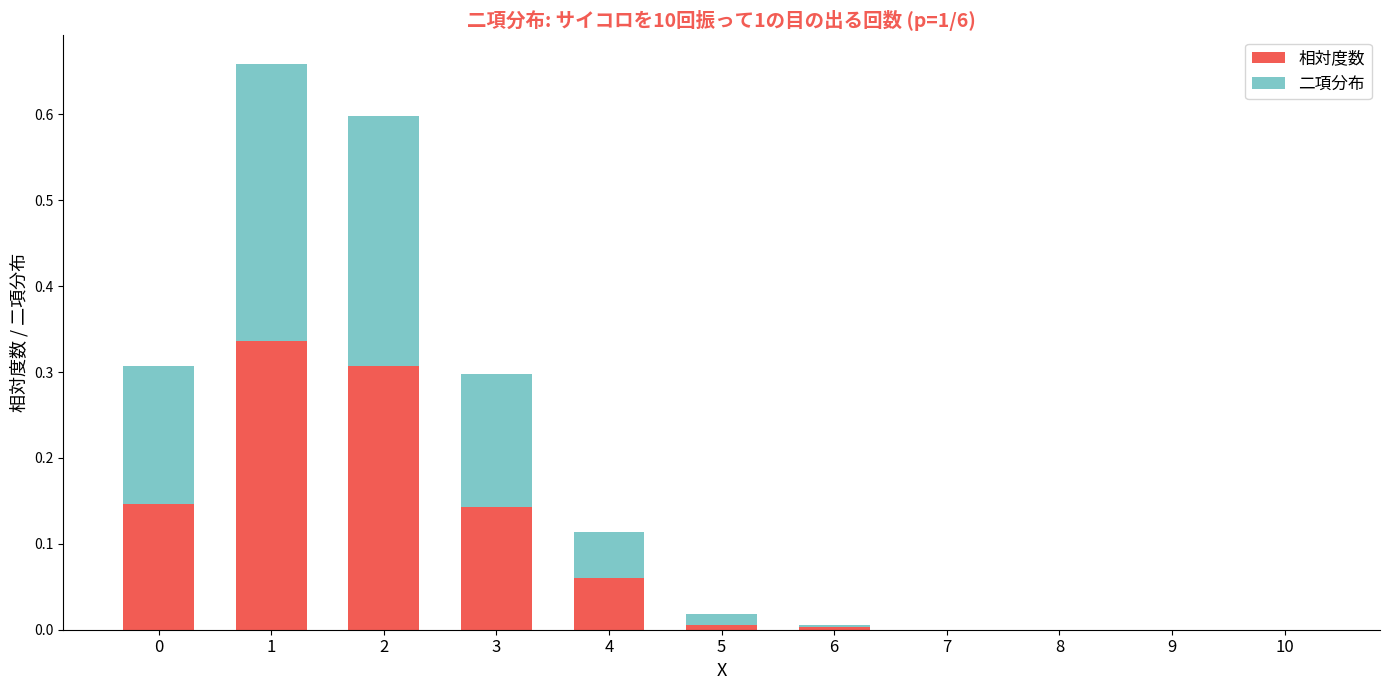

True or false: 相対度数 has a value of 0.0 at 5.

True